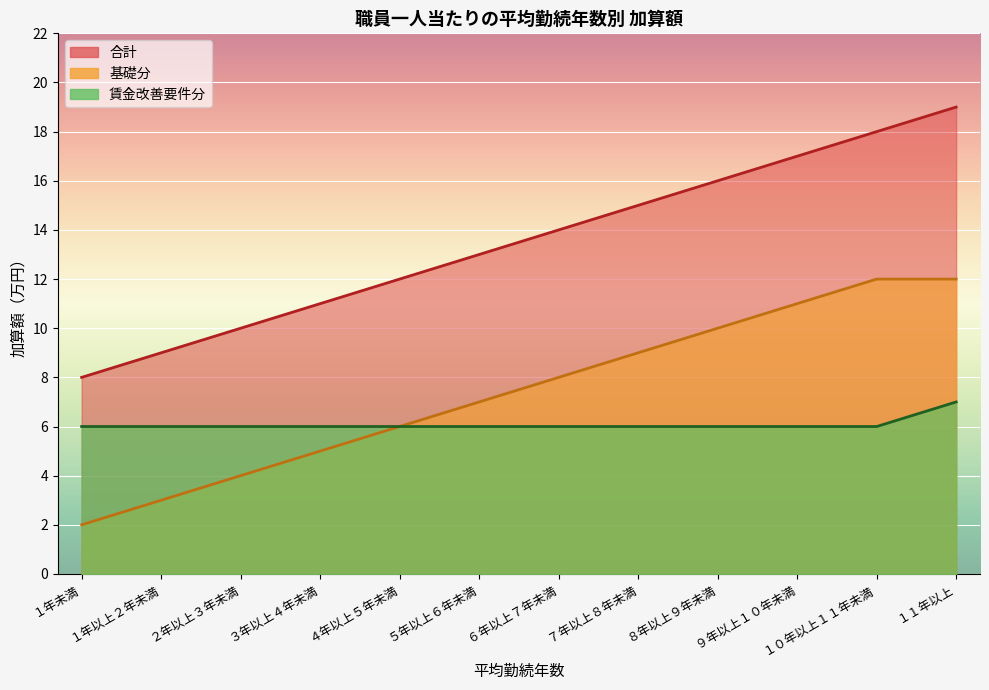

What is the maximum value shown in the chart?

19